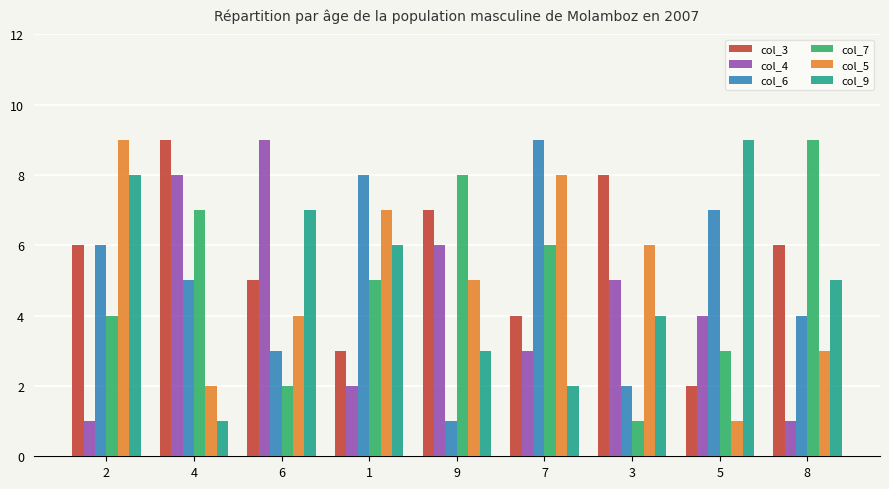

At how many categories does at least one series exceed 1?

9